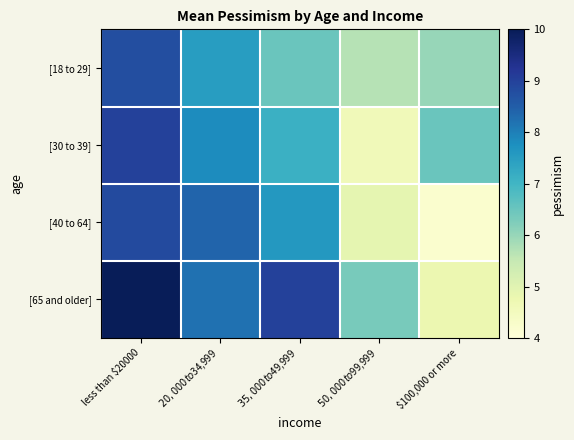

Which series changed the most between less than $20000 and $50,000 to $99,999?

[30 to 39]